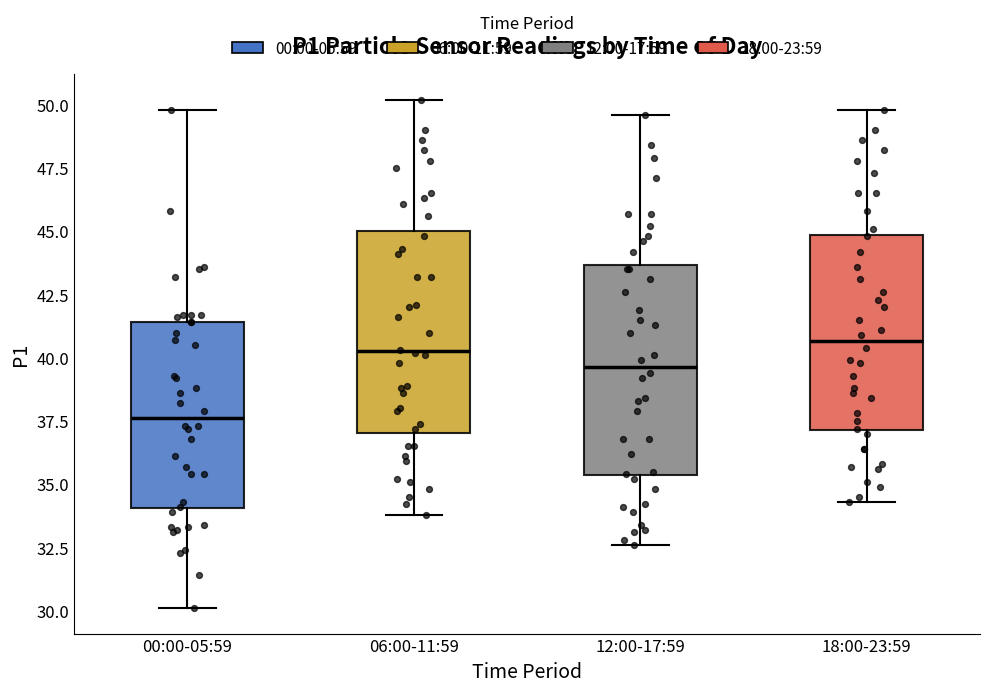

Reading left to right, transcribe this box plot: for each box, give where its median line is, the range the box spans, and where its two whiskers end, as read against the y-axis. The values are not printed on the chart, so give them approximately, as read against the axis.

00:00-05:59: median 37.5, box 34.0 to 41.5, whiskers 30.0 to 50.0
06:00-11:59: median 40.5, box 37.0 to 45.0, whiskers 34.0 to 50.0
12:00-17:59: median 39.5, box 35.5 to 43.5, whiskers 32.5 to 49.5
18:00-23:59: median 40.5, box 37.0 to 45.0, whiskers 34.5 to 50.0